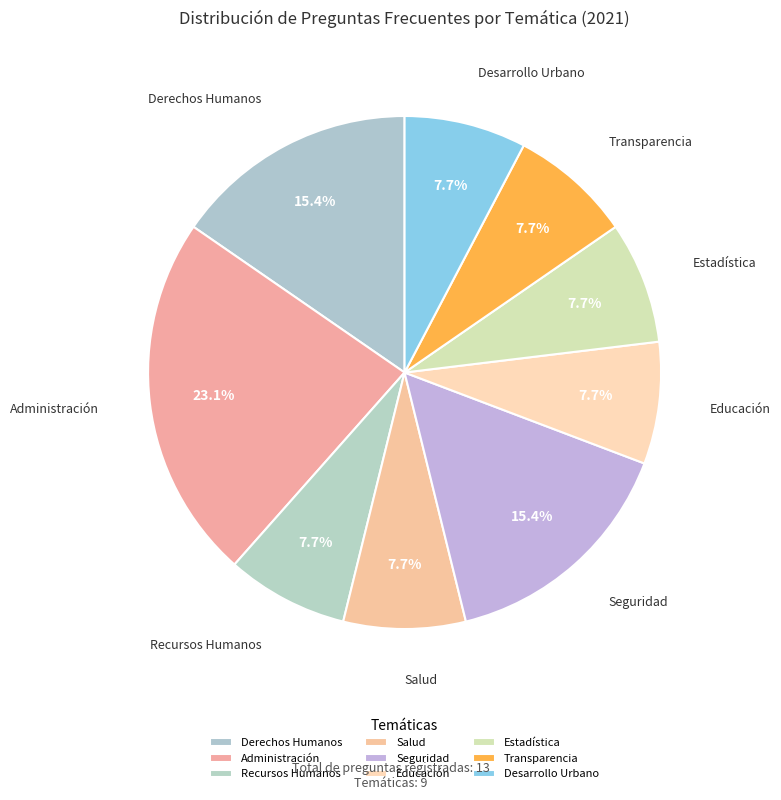

How many slices are in this pie chart?

9